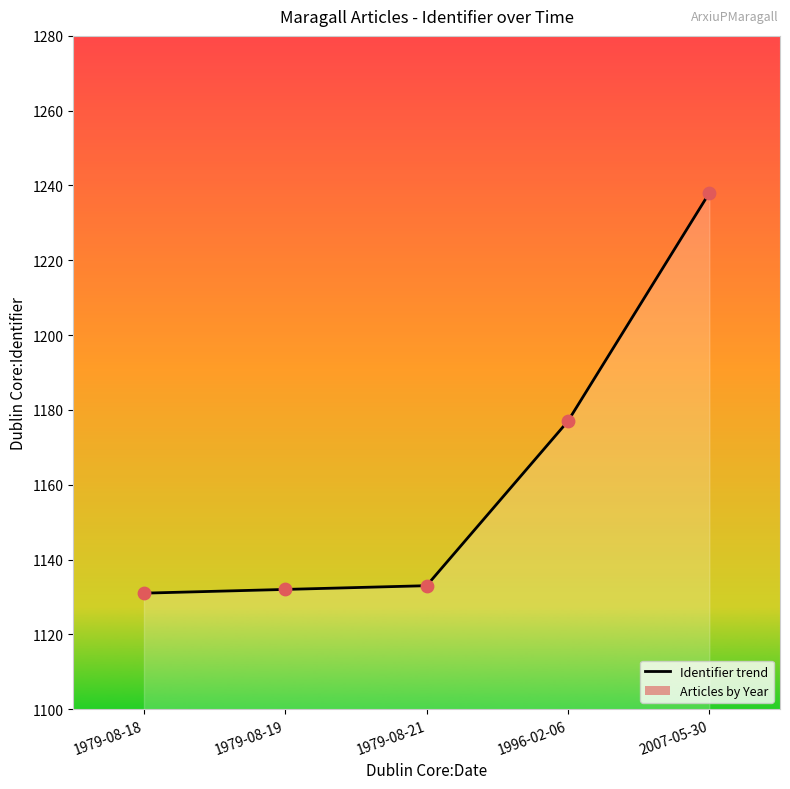

What is the change in value from 1979-08-19 to 1979-08-21?

+1